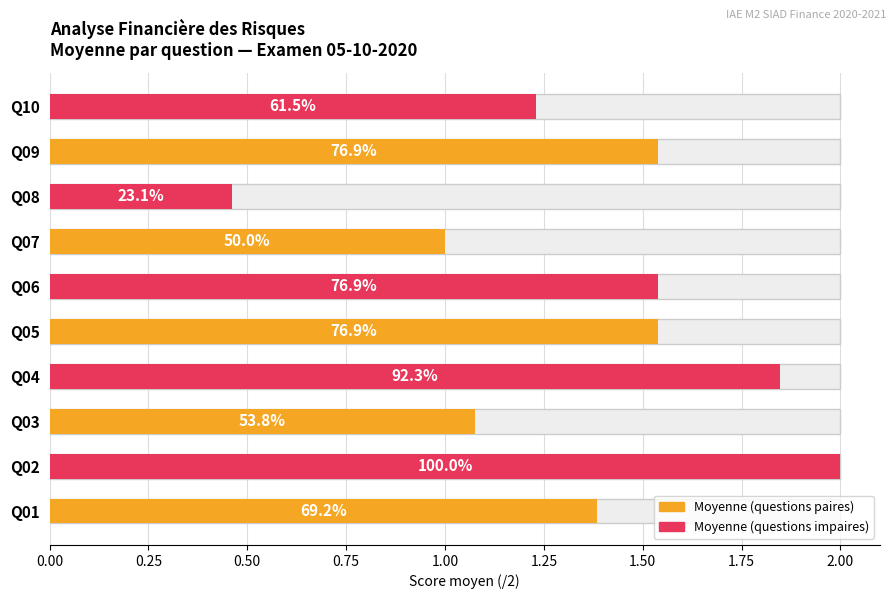

Reading right to left, transcribe all the data shown in this chart.

1.2	1.5	0.5	1.0	1.5	1.5	1.8	1.1	2.0	1.4